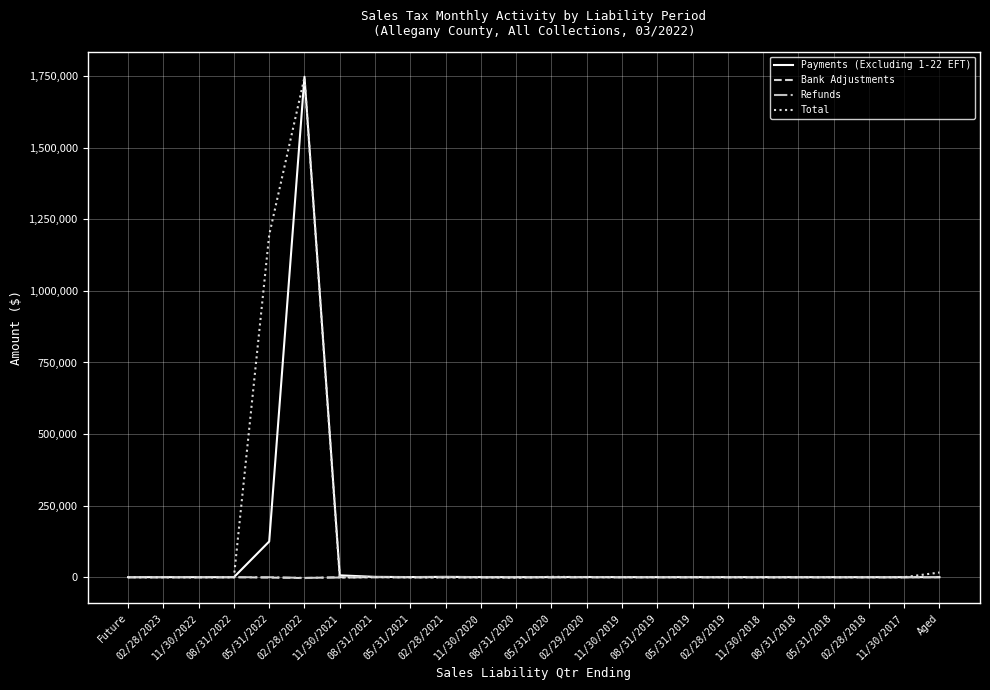

What is the highest value of the Total series?

1746020.7